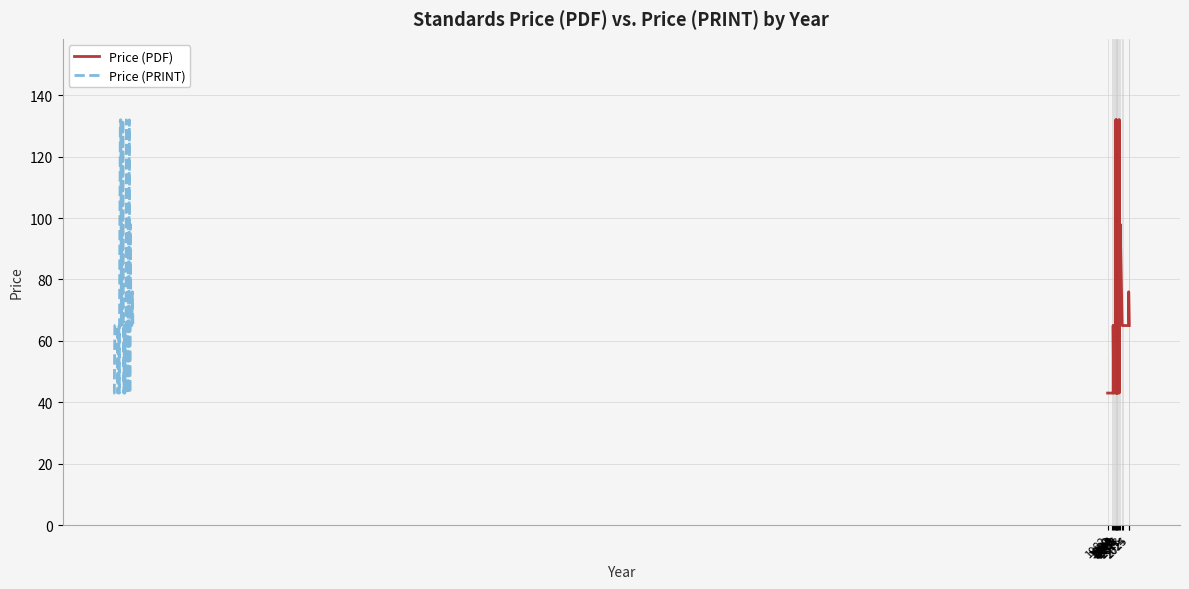

How many values in the Price (PDF) series exceed 65?

11